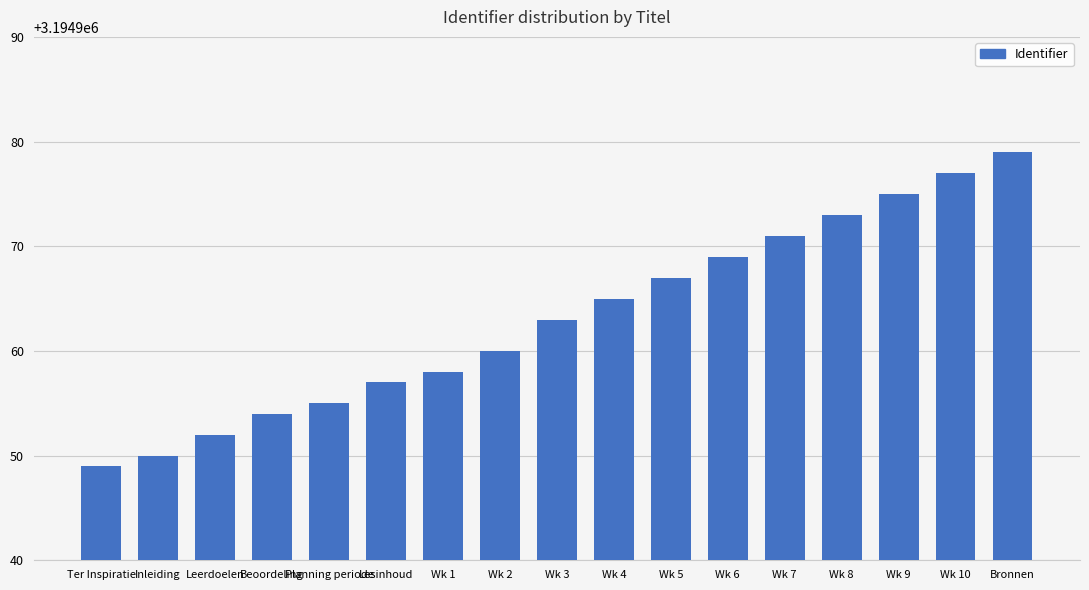

What is the change in value from Beoordeling to Wk 10?

+23